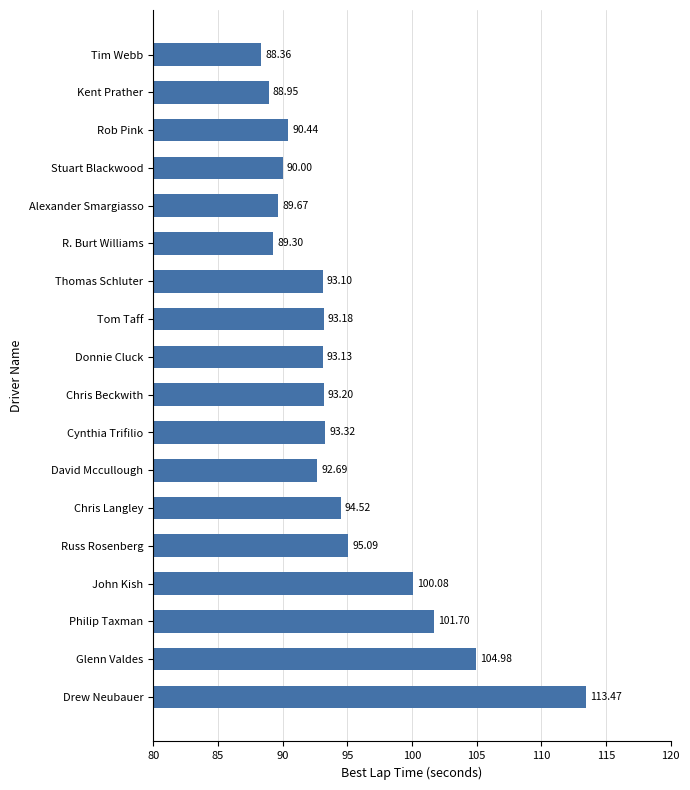

What is the change in value from Tim Webb to David Mccullough?

+4.3